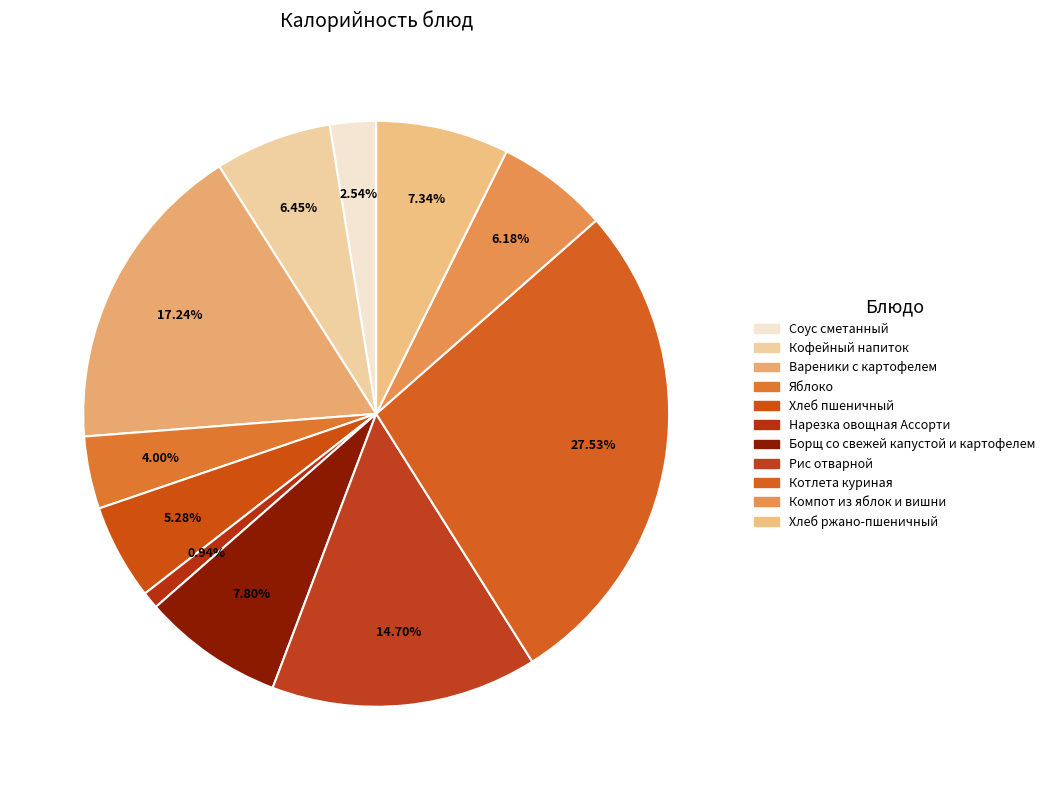

Does Компот из яблок и вишни represent more than half of the total?

No